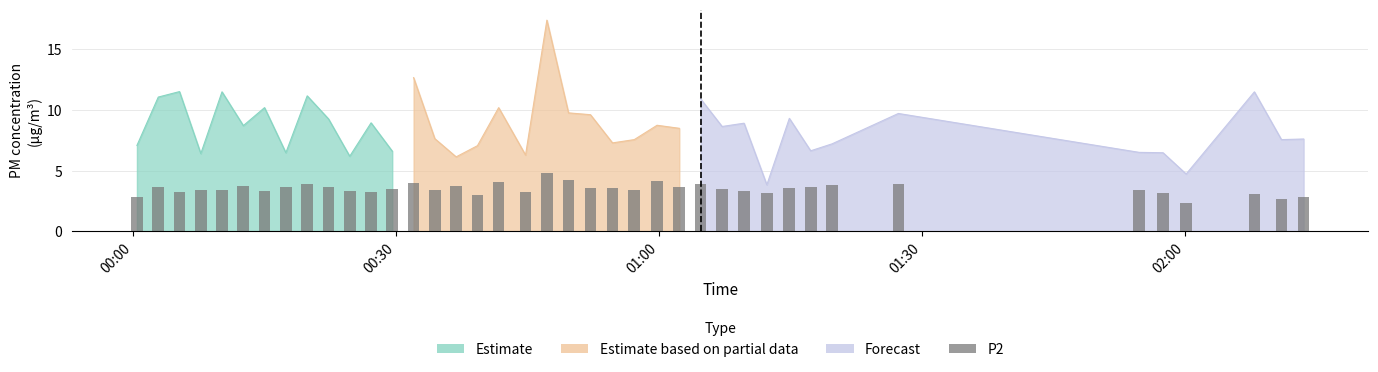

What is the lowest value of the P2 series?

2.3